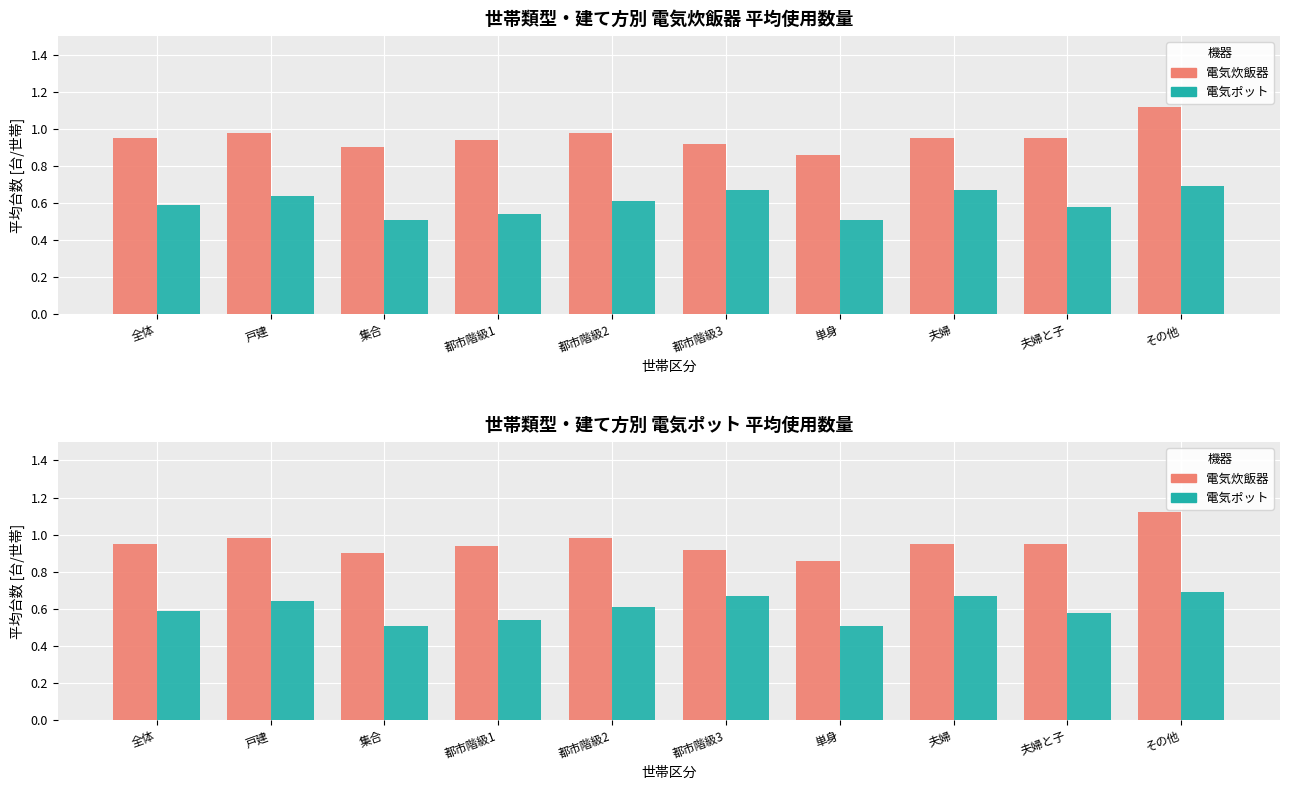

What is the total value across all series at その他?

1.8